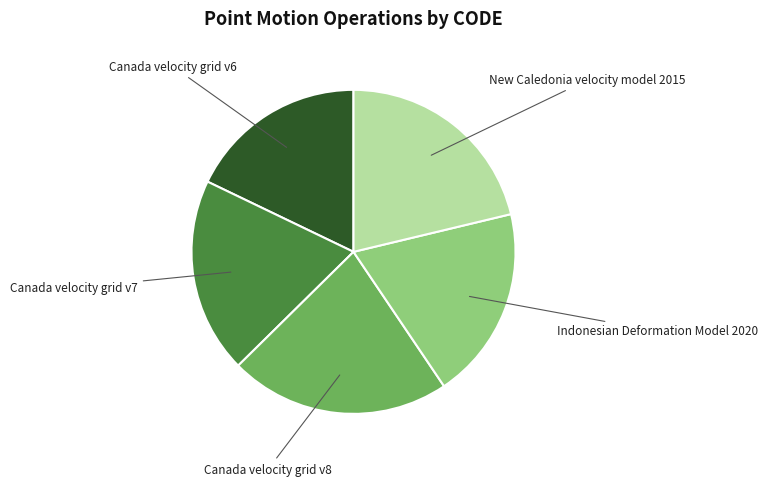

Is there any slice that represents more than half of the pie?

No